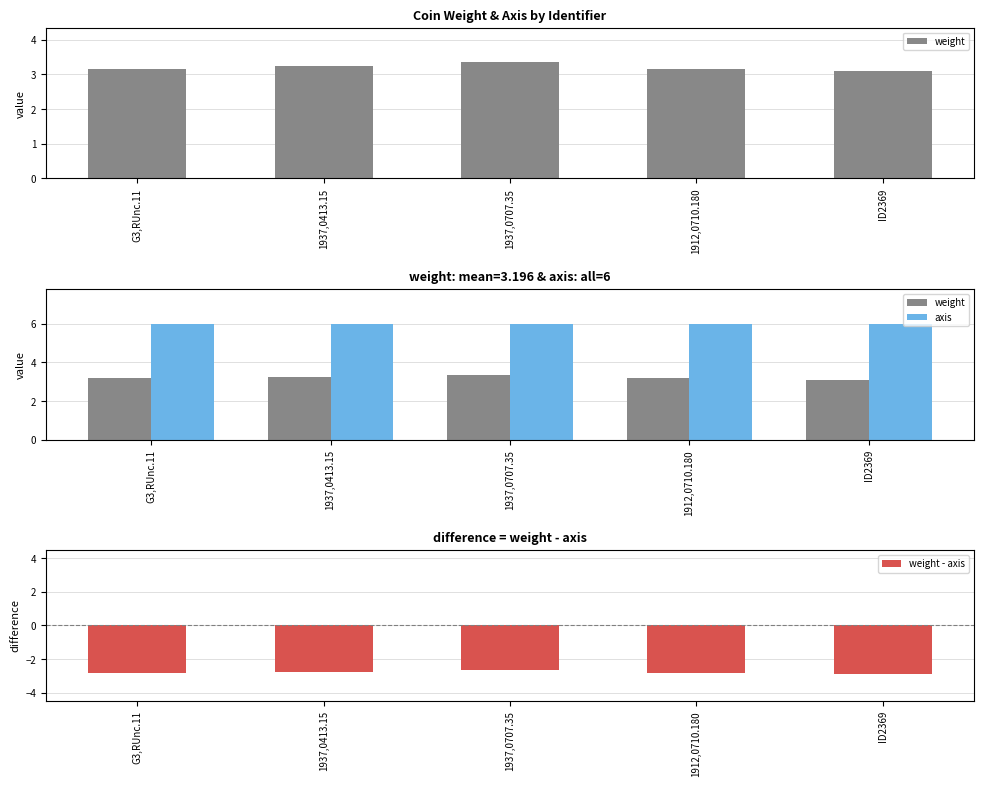

What is the minimum value shown in the chart?

-2.9